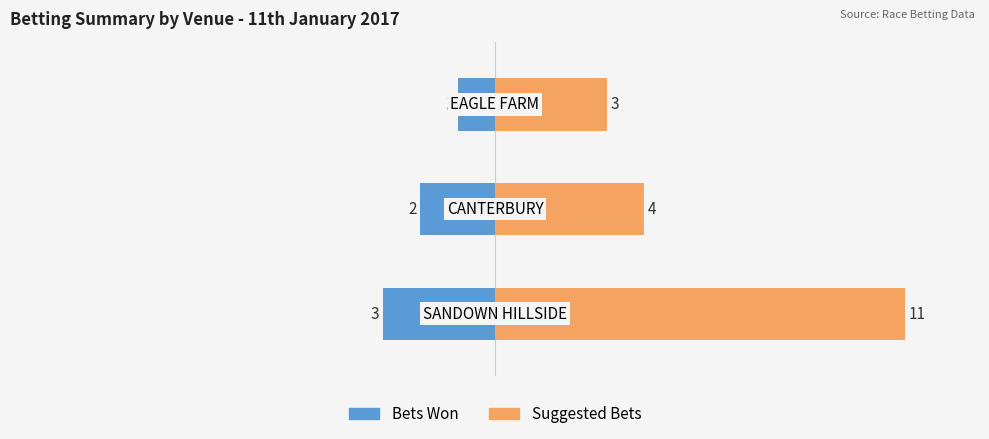

At how many categories does at least one series exceed 4?

1